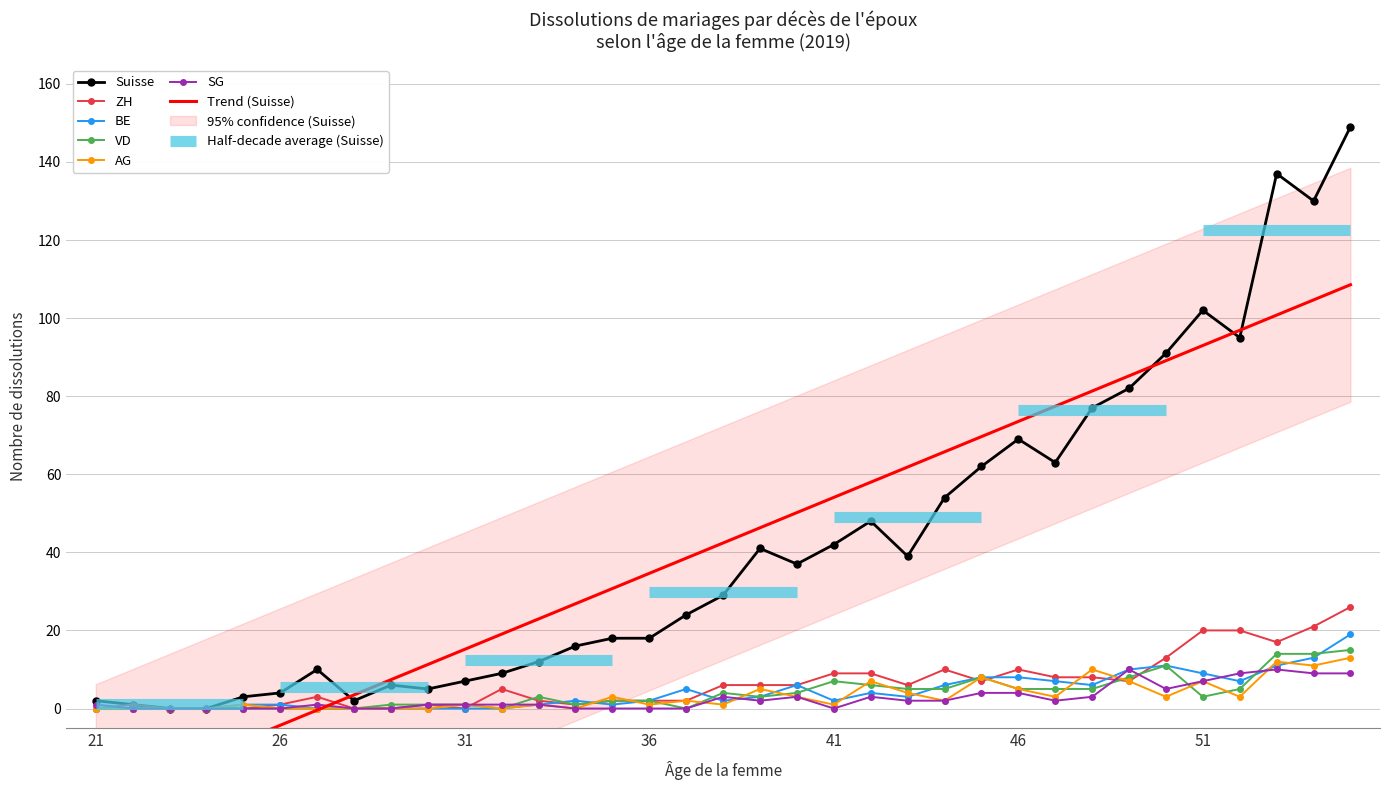

What are all the series names shown in the legend?

Suisse, ZH, BE, VD, AG, SG